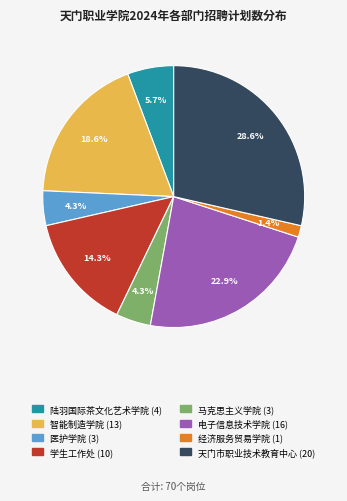

To the nearest percent, what is the difference between the largest and smallest slice percentages?

27%